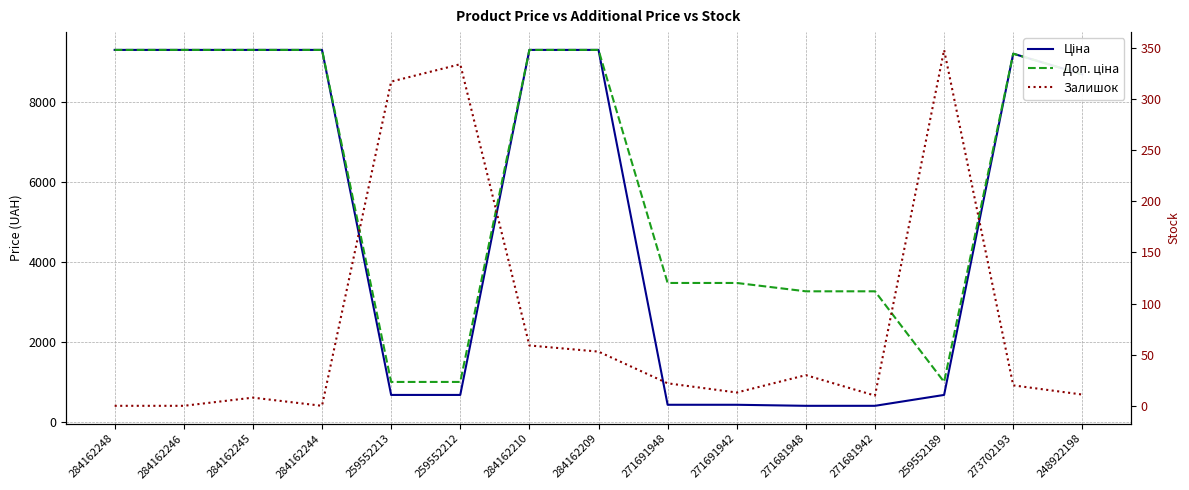

At which label does Залишок first exceed 20?

259552213